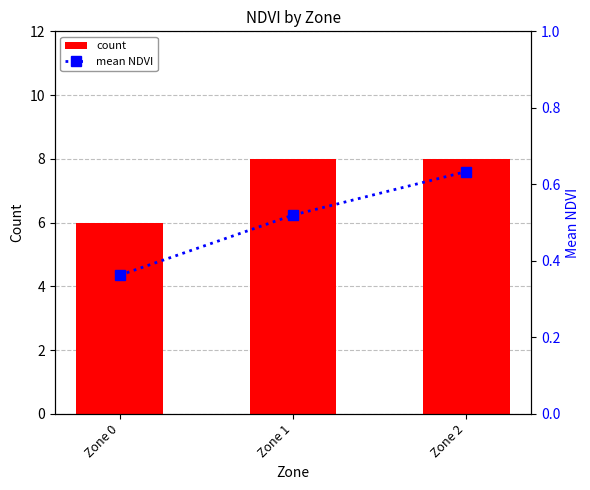

Count the number of categories in the chart.

3